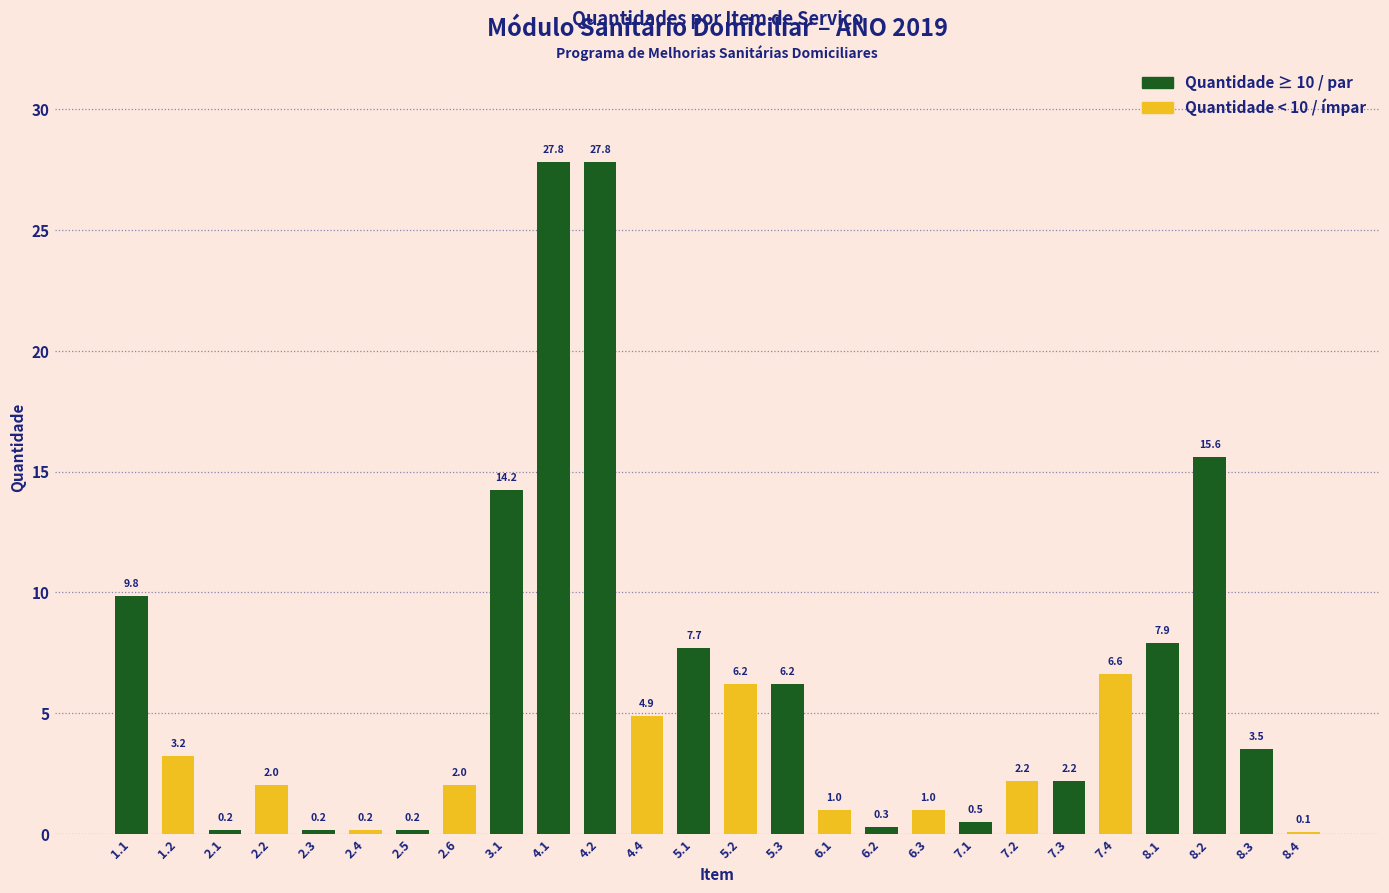

What is the average value?

5.9